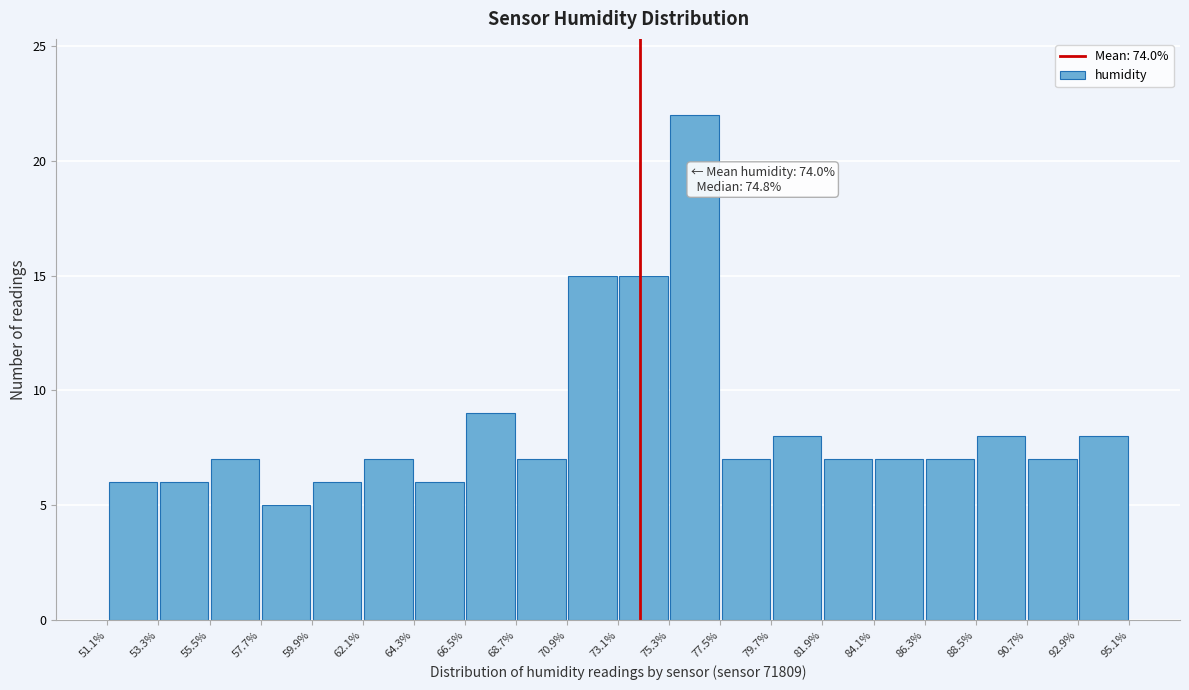

Over which range of the x-axis is the bar tallest?

75.3% to 77.5%